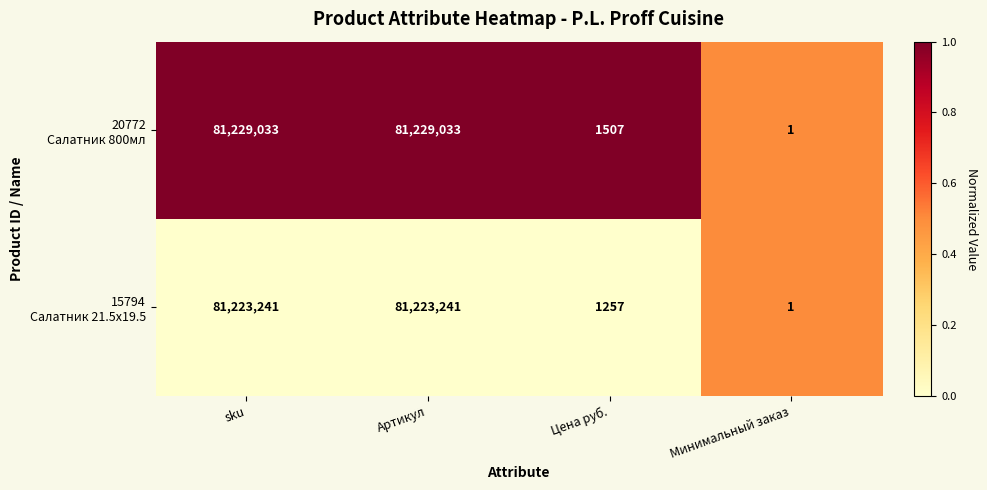

Which category has the lowest value across all series?

Минимальный заказ